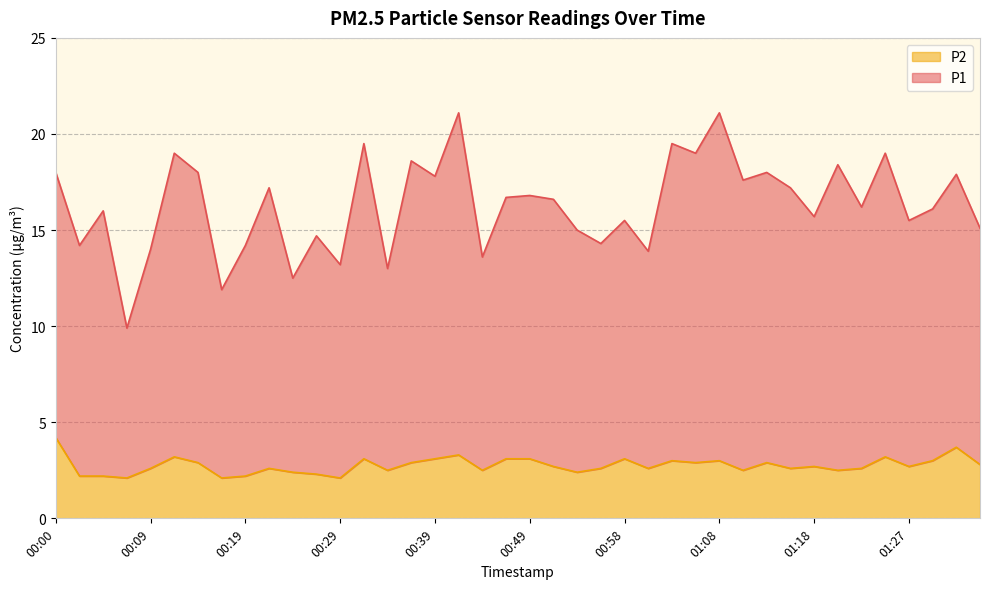

At which category does the chart reach its minimum across all series?

00:07